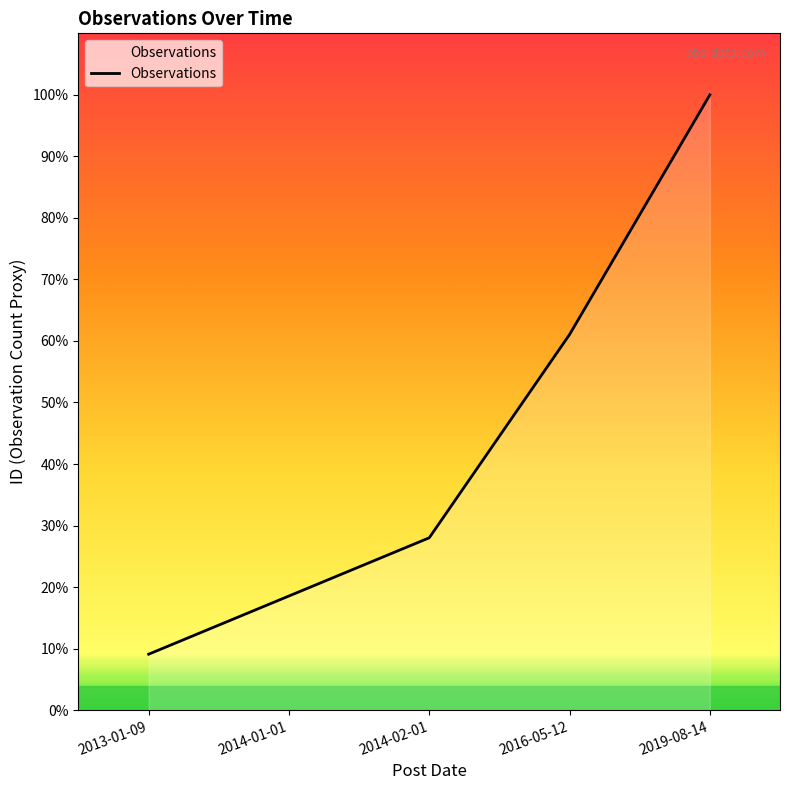

Is this an area chart (filled region under the line)?

Yes